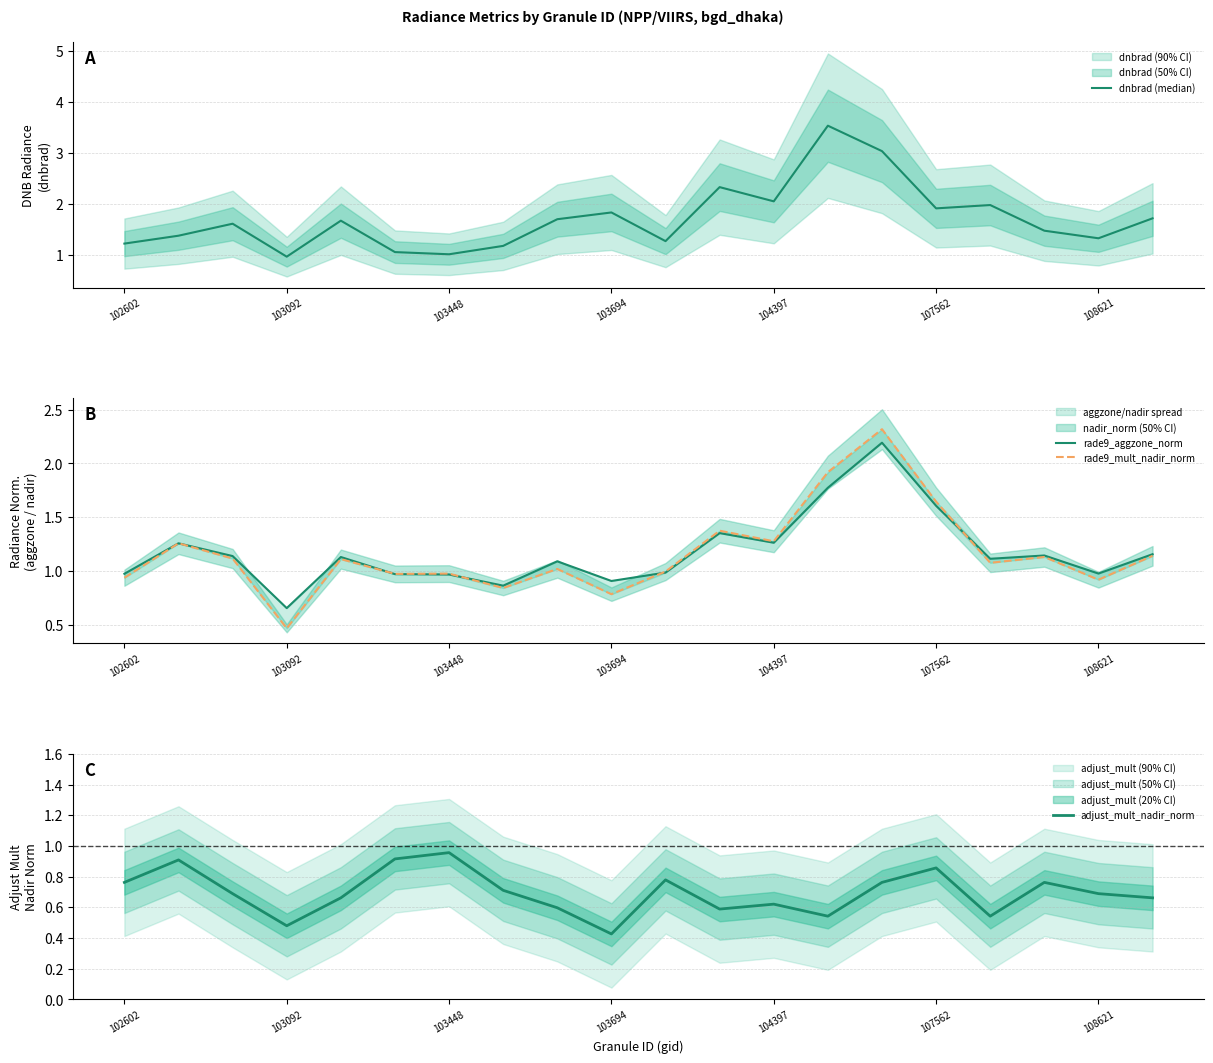

True or false: rade9_aggzone_norm and dnbrad (median) intersect in this chart.

False